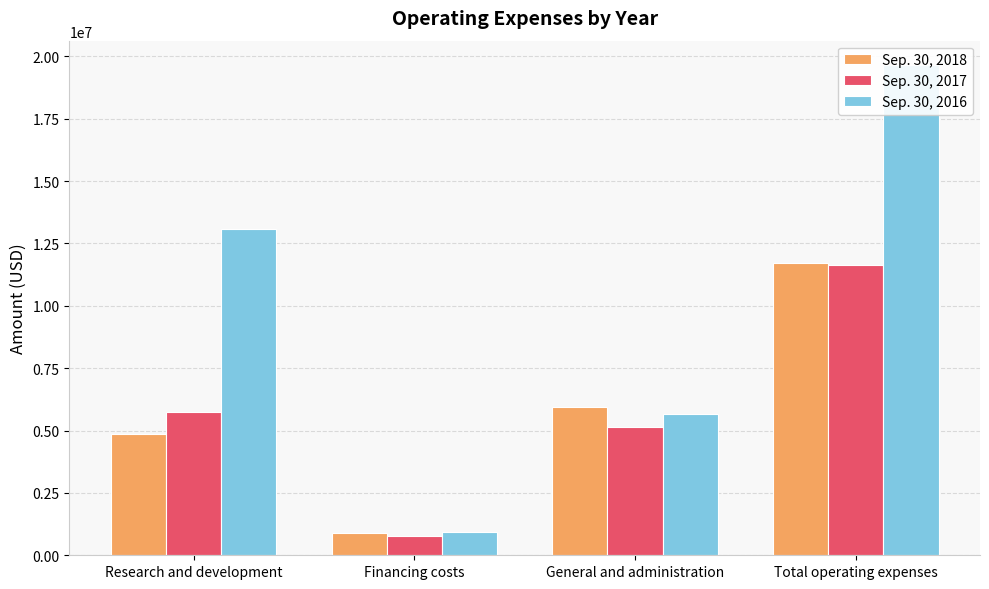

True or false: Sep. 30, 2018 has a value of 11713965 at Total operating expenses.

True